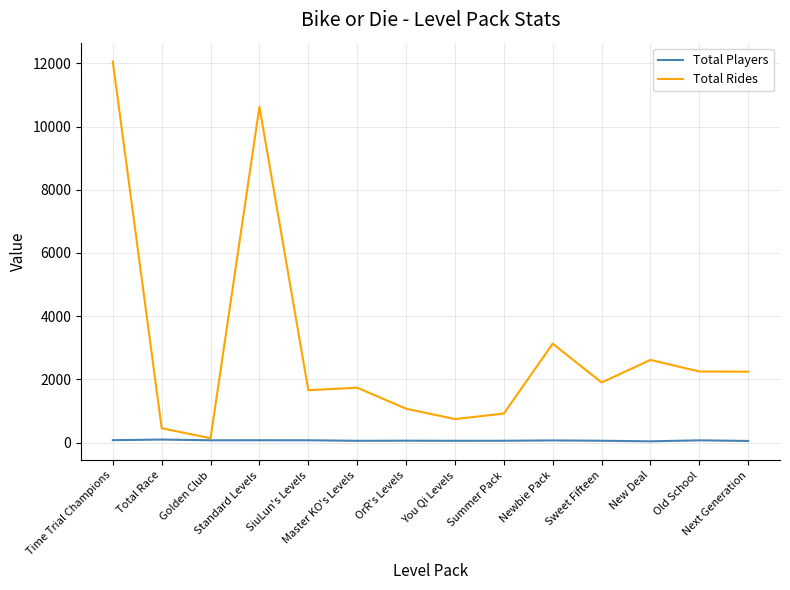

Rank the series by their maximum value, from lowest to highest.

Total Players, Total Rides